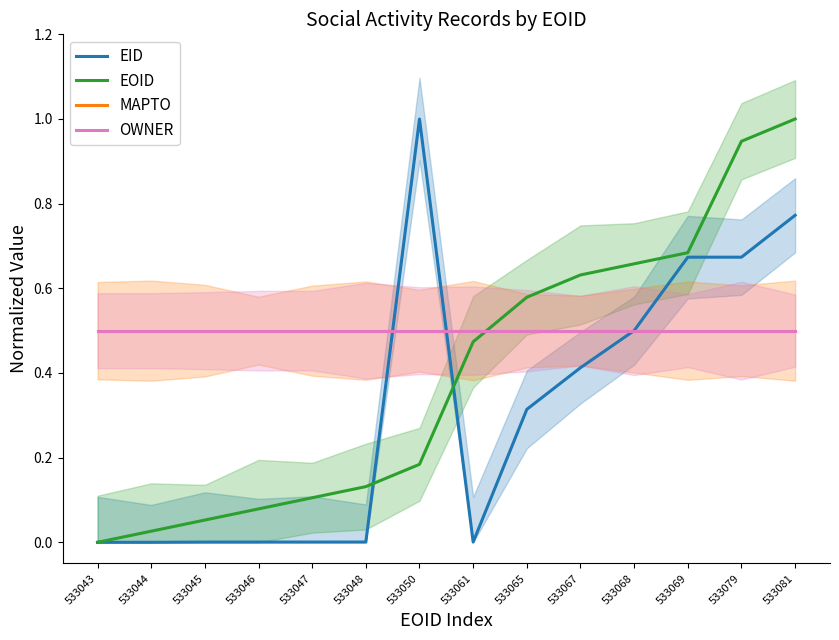

True or false: OWNER and MAPTO intersect in this chart.

False